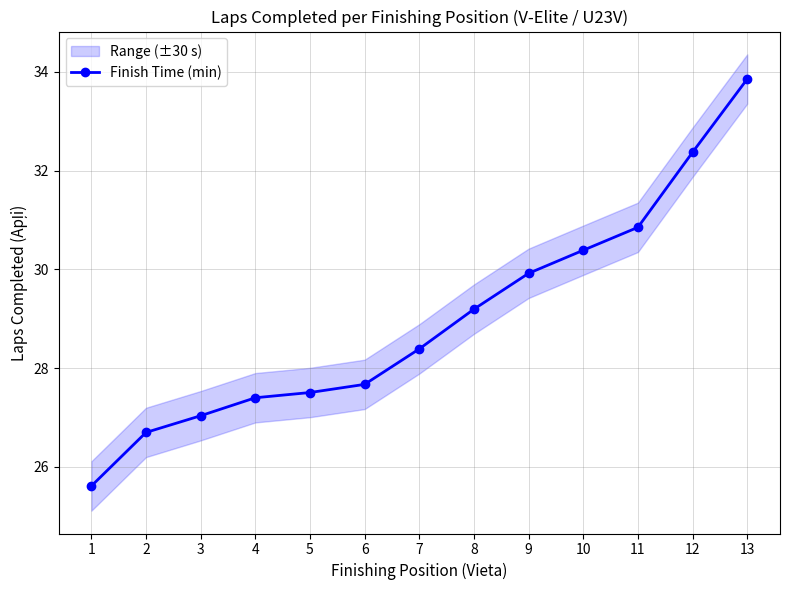

What value does the data have at 11?

30.9